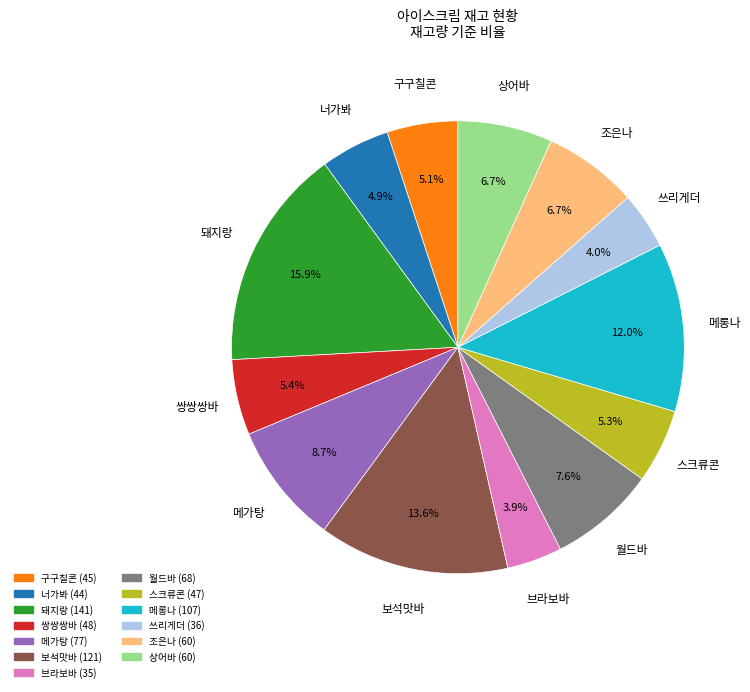

Do 메롱나 and 조은나 together represent more than half of the pie?

No